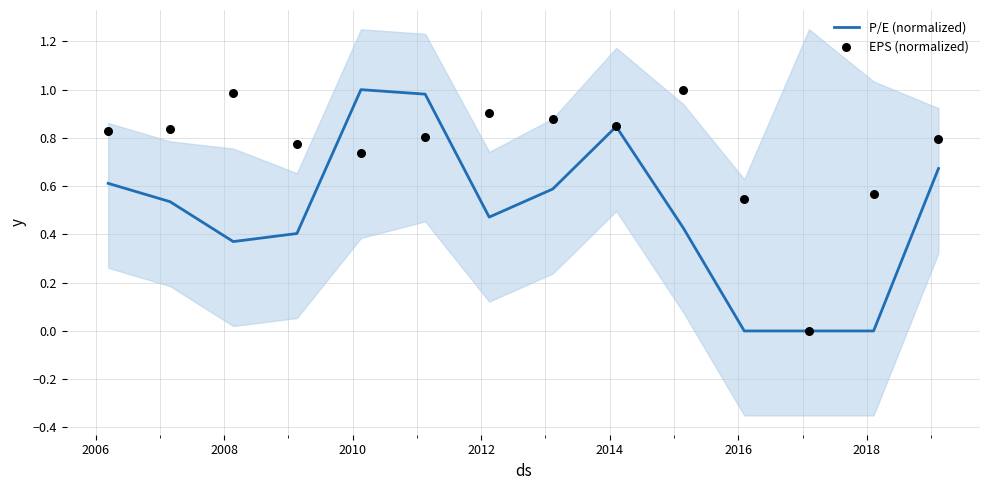

Is the value of P/E (normalized) at 9 greater than the value of EPS (normalized) at 2010?

No